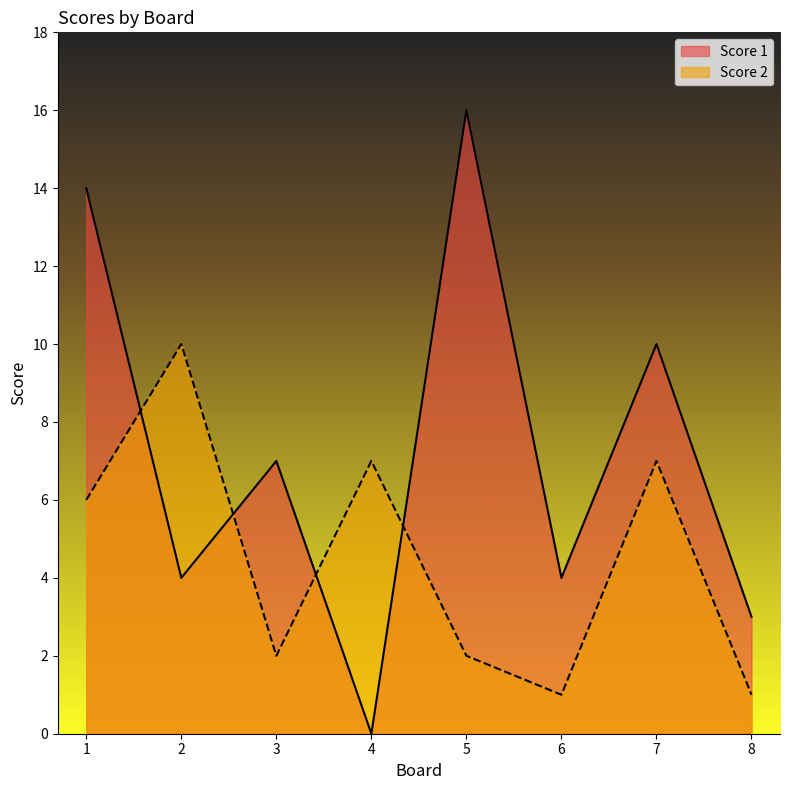

How many interior local valleys does the Score 2 series have?

2